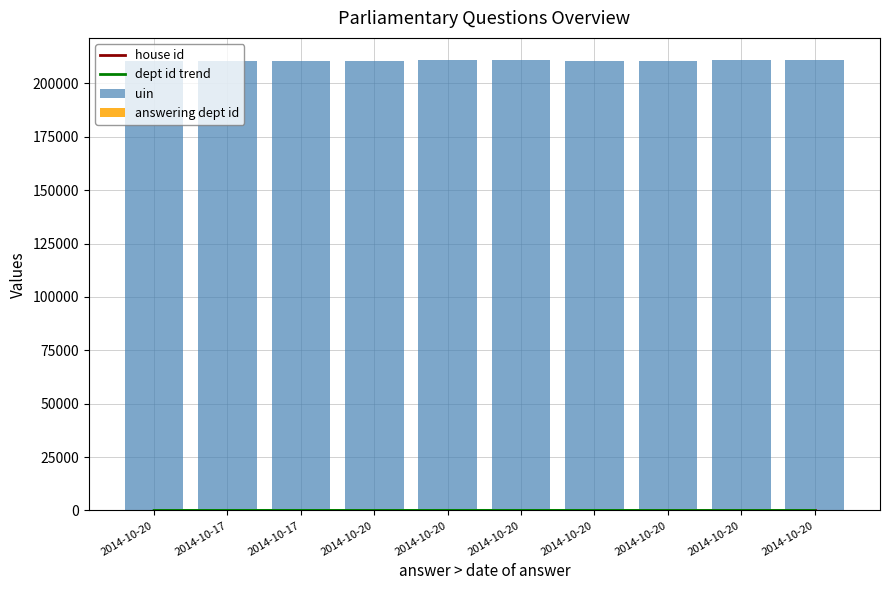

Are the bars grouped side by side (vs. stacked)?

Yes